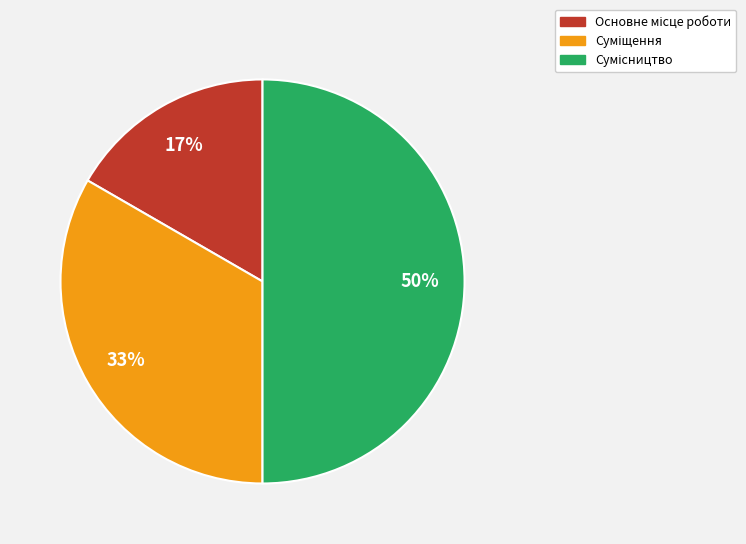

To the nearest percent, what is the average slice percentage?

33%